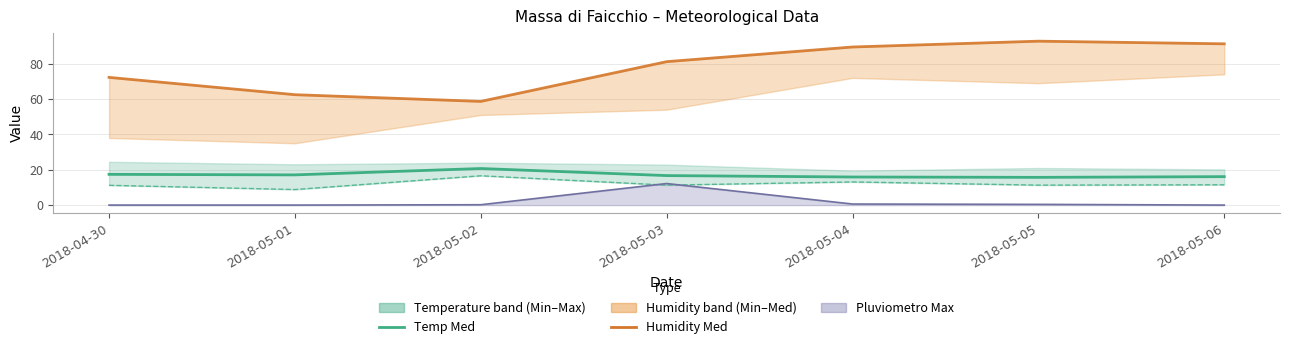

True or false: Temp Med and Humidity Min cross at least once.

False